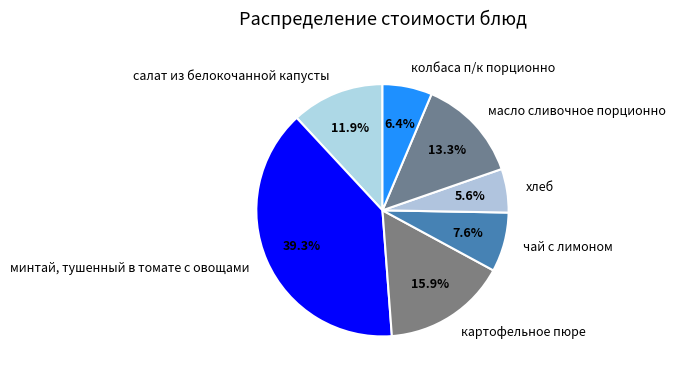

Rank the categories by value from lowest to highest.

хлеб, колбаса п/к порционно, чай с лимоном, салат из белокочанной капусты, масло сливочное порционно, картофельное пюре, минтай, тушенный в томате с овощами